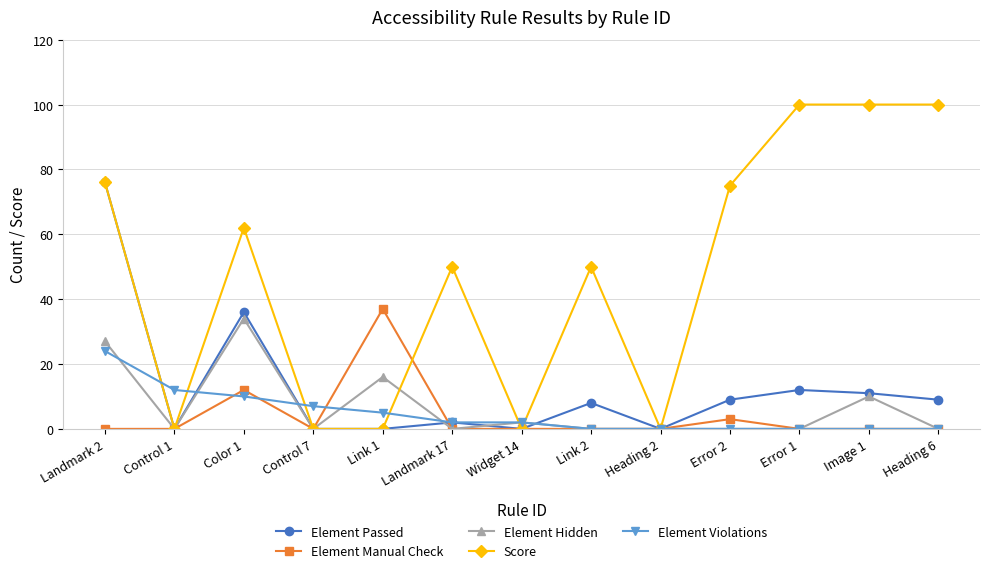

Which series has the largest range (max minus min)?

Score